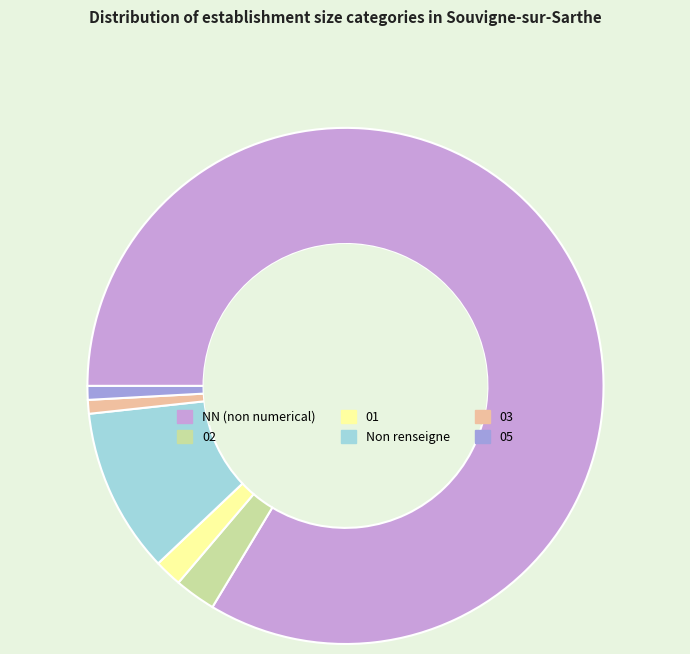

Count the number of slices in the pie.

6